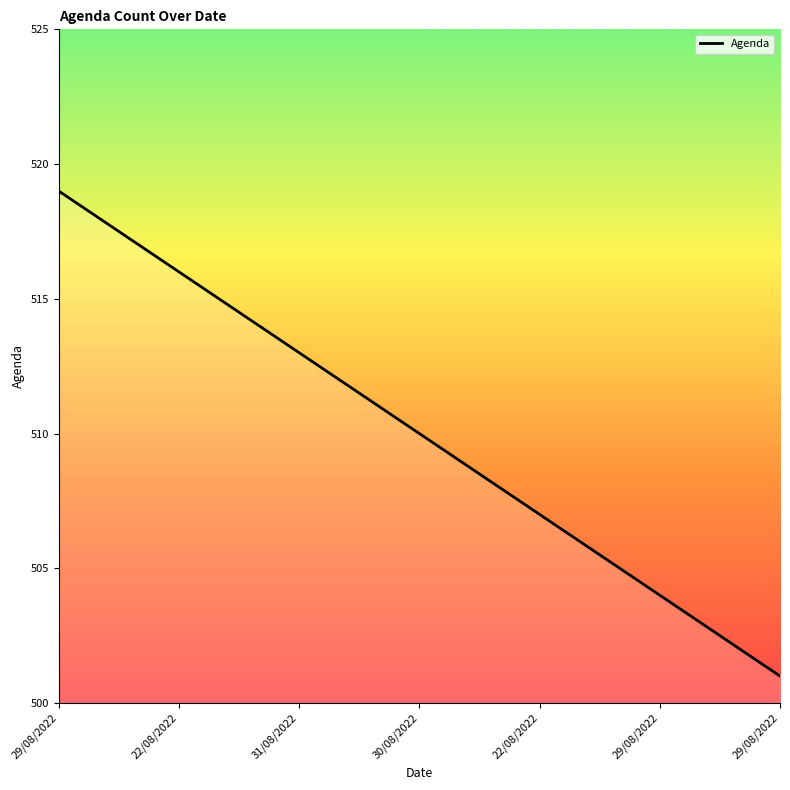

What is the difference between the maximum and minimum values?

18